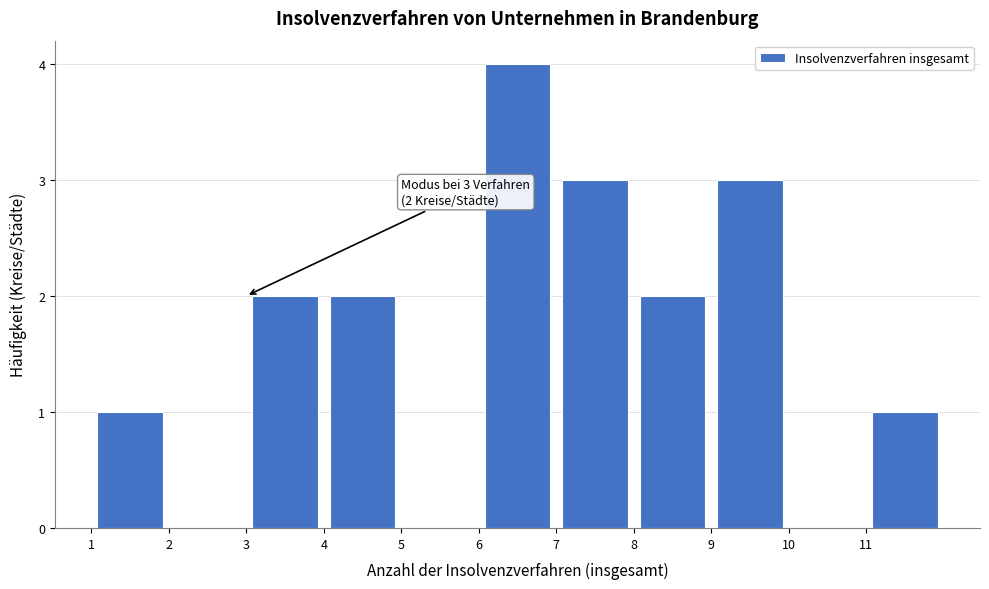

Which range on the x-axis has the tallest bar?

6 to 7